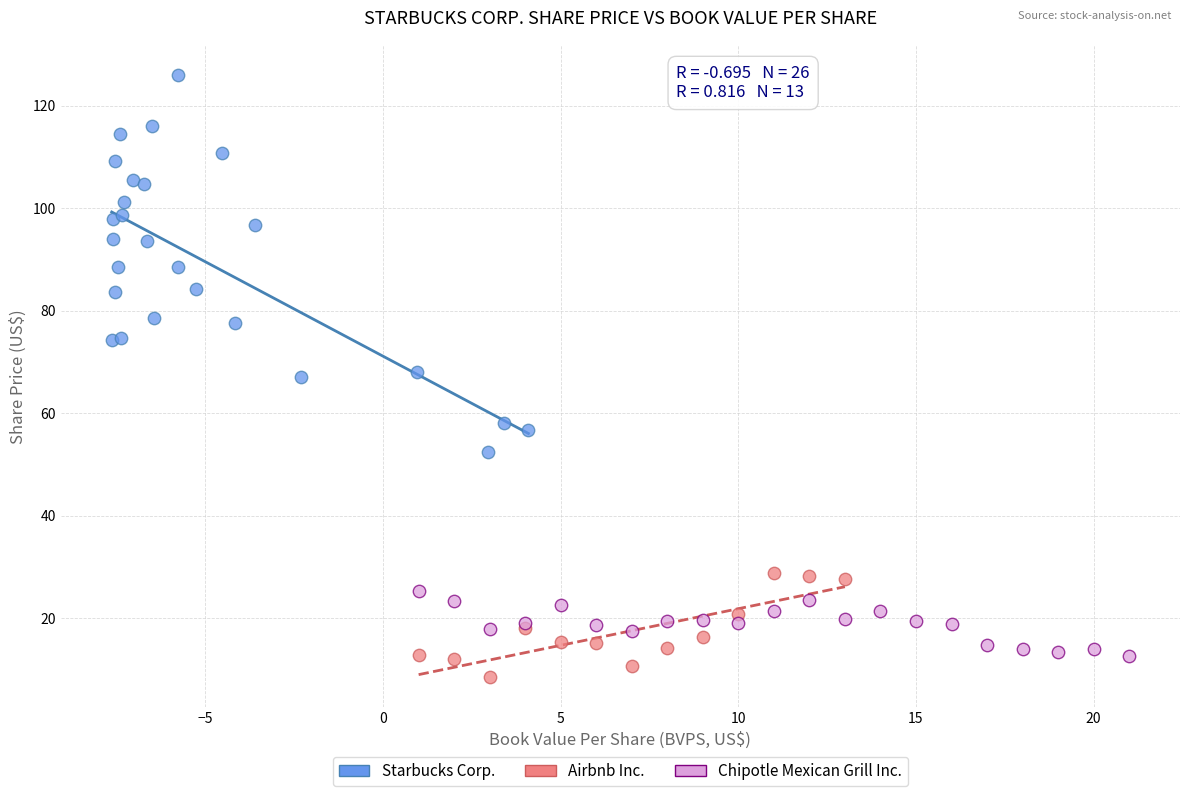

Which series has the largest Y range (max minus min)?

Starbucks Corp.